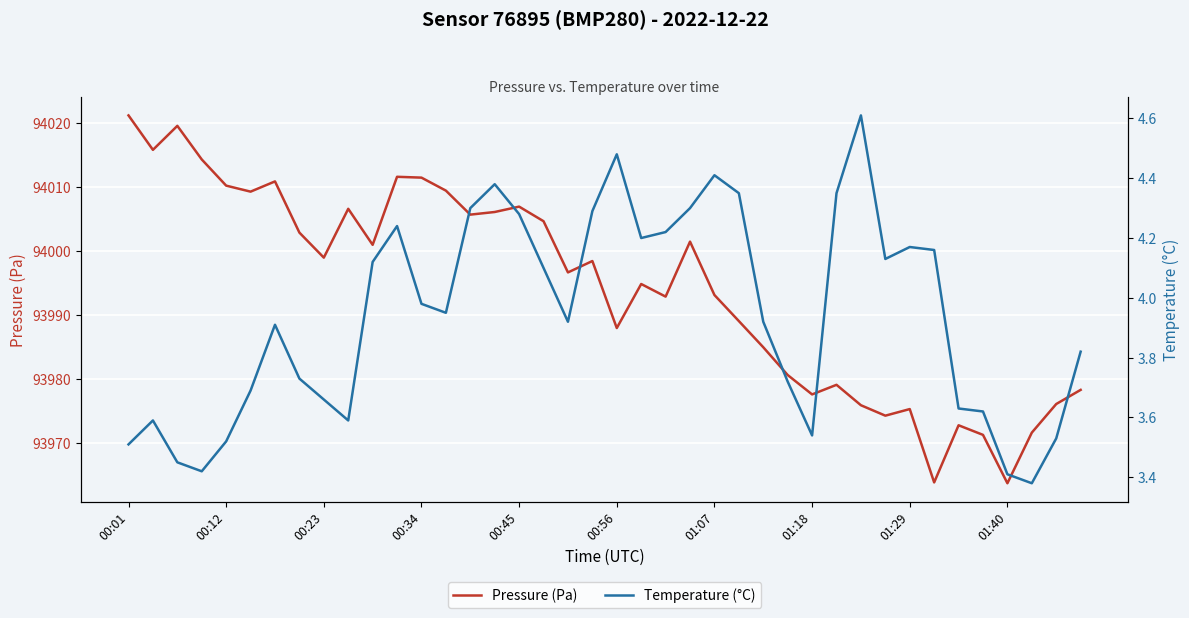

Reading left to right, what are all the values shown in this chart?

Pressure (Pa): 94021.2	94015.8	94019.6	94014.3	94010.2	94009.3	94010.9	94002.9	93999.0	94006.6	94001.0	94011.6	94011.5	94009.5	94005.7	94006.1	94007.0	94004.7	93996.7	93998.5	93988.0	93994.9	93992.9	94001.5	93993.2	93989.1	93985.0	93980.7	93977.6	93979.1	93975.9	93974.3	93975.3	93963.9	93972.8	93971.3	93963.8	93971.7	93976.1	93978.3
Temperature (°C): 3.5	3.6	3.5	3.4	3.5	3.7	3.9	3.7	3.7	3.6	4.1	4.2	4.0	4.0	4.3	4.4	4.3	4.1	3.9	4.3	4.5	4.2	4.2	4.3	4.4	4.3	3.9	3.7	3.5	4.3	4.6	4.1	4.2	4.2	3.6	3.6	3.4	3.4	3.5	3.8